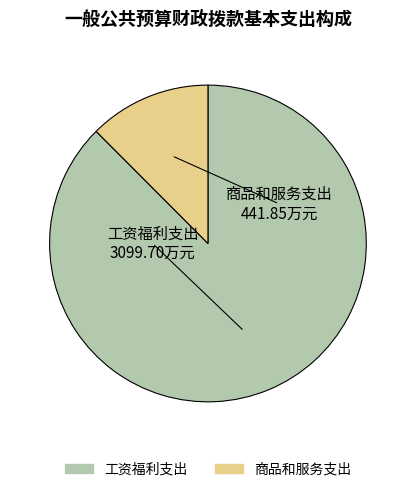

Between 工资福利支出 and 商品和服务支出, which is larger?

工资福利支出